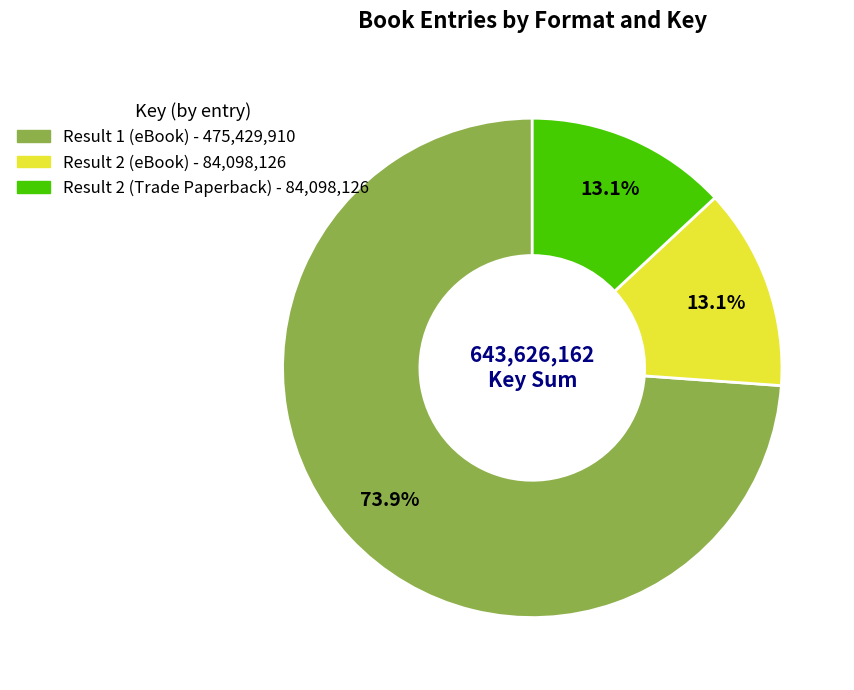

Is there a majority slice in this chart?

Yes